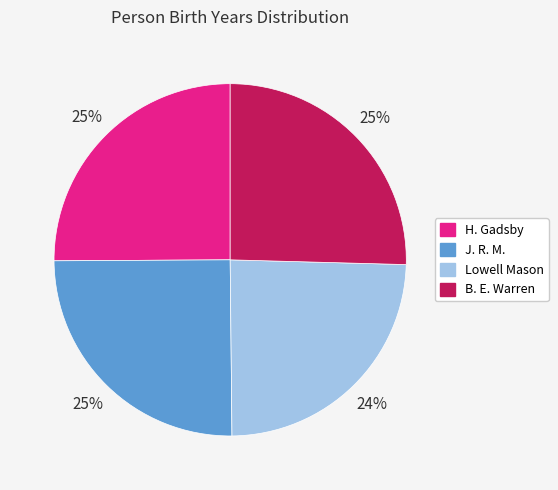

Count the number of slices in the pie.

4